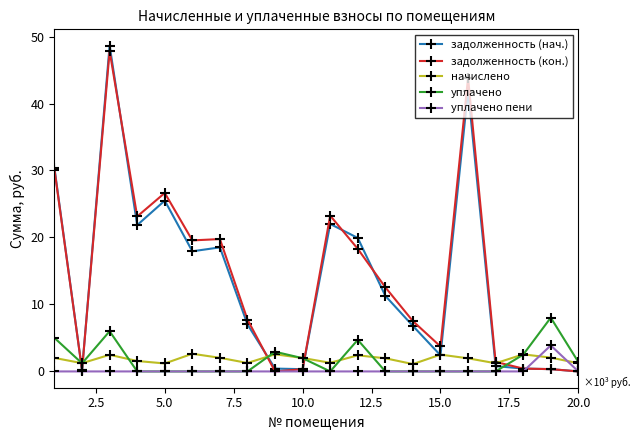

What is the average value of the начислено series?

1862.9